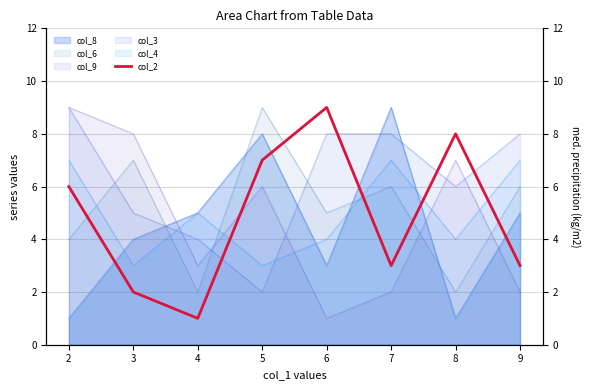

True or false: there are more than 1 points higher than both neighbors.

True